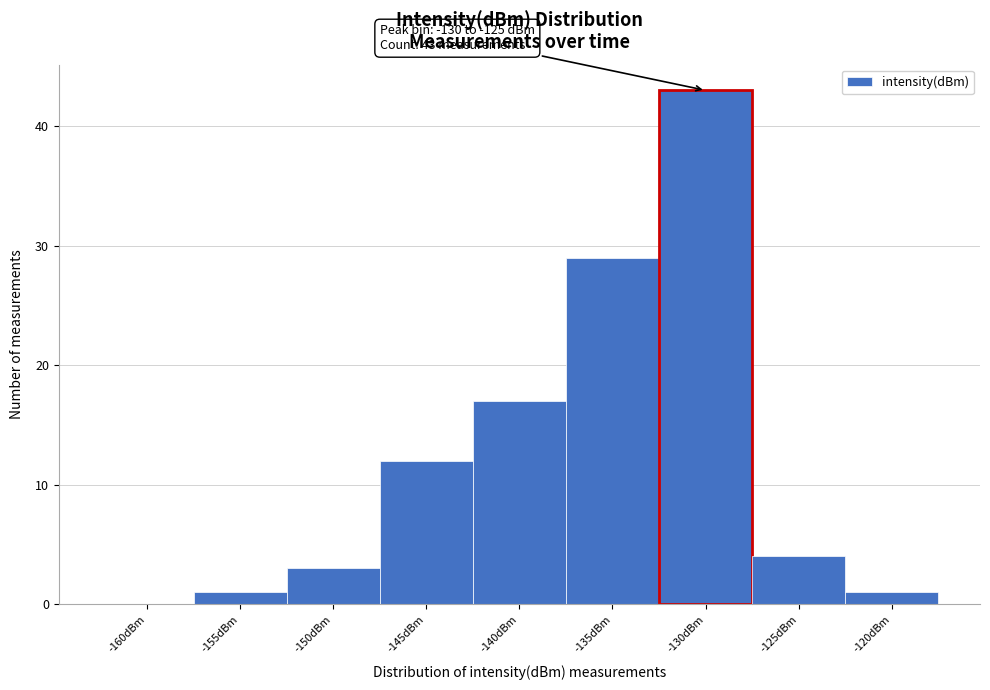

Reading right to left, list all the values displayed in this chart.

-120dBm=1	-125dBm=4	-130dBm=43	-135dBm=29	-140dBm=17	-145dBm=12	-150dBm=3	-155dBm=1	-160dBm=0